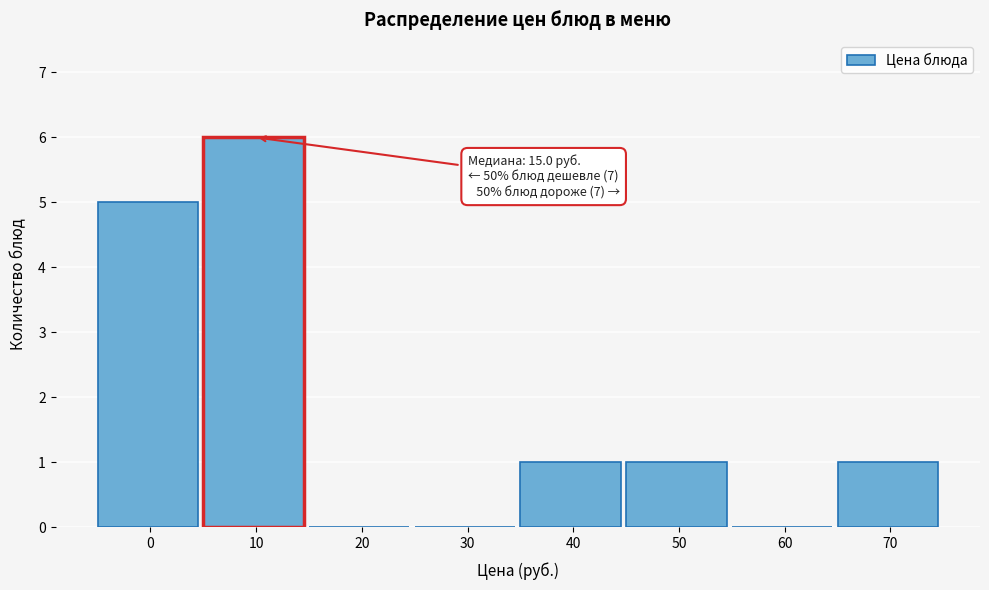

Reading right to left, extract all data points from this chart.

70=1	60=0	50=1	40=1	30=0	20=0	10=6	0=5